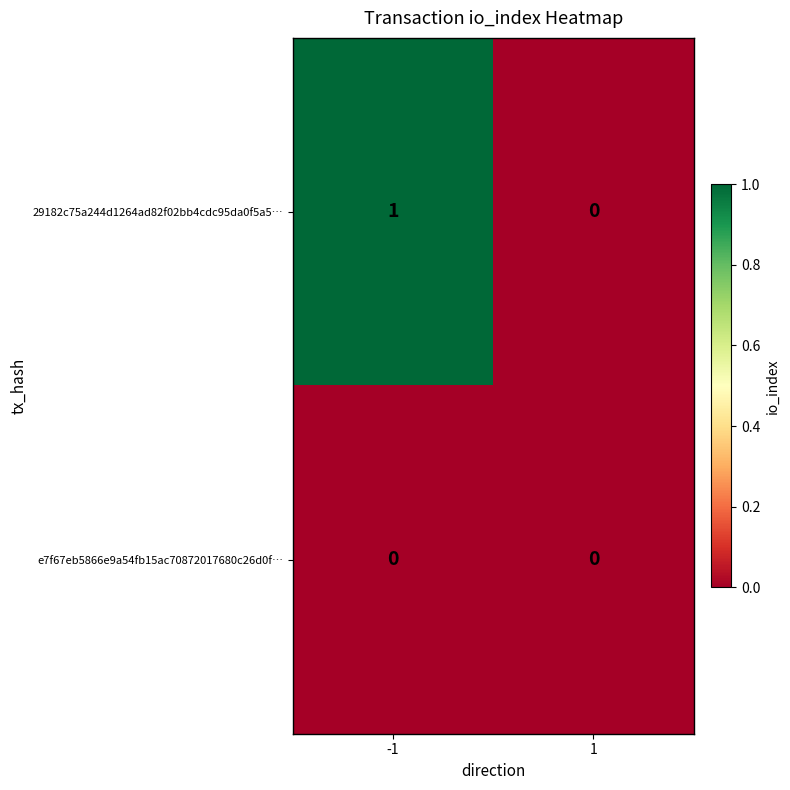

Rank the series by their average value, from highest to lowest.

29182c75a244d1264ad82f02bb4cdc95da0f5a5…, e7f67eb5866e9a54fb15ac70872017680c26d0f…